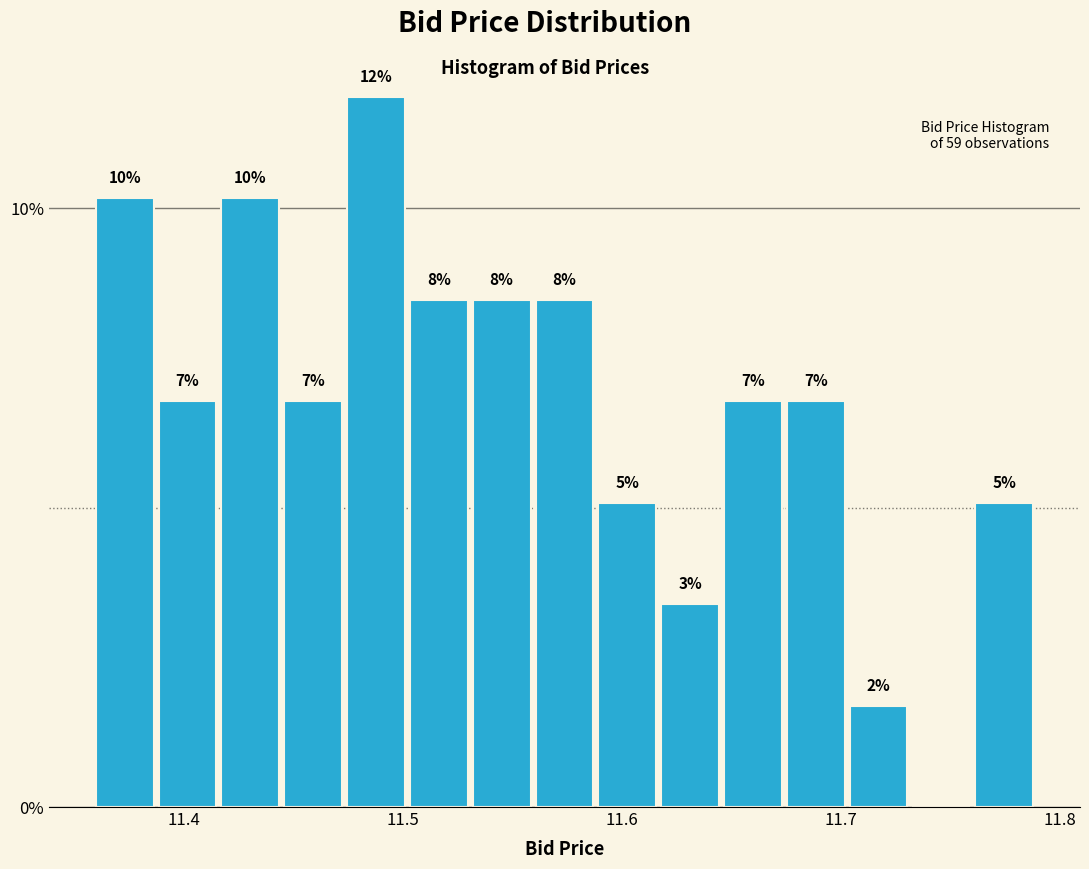

Around what value on the x-axis is the tallest bar? Give the approximate position of its centre, as read against the axis.

11.49